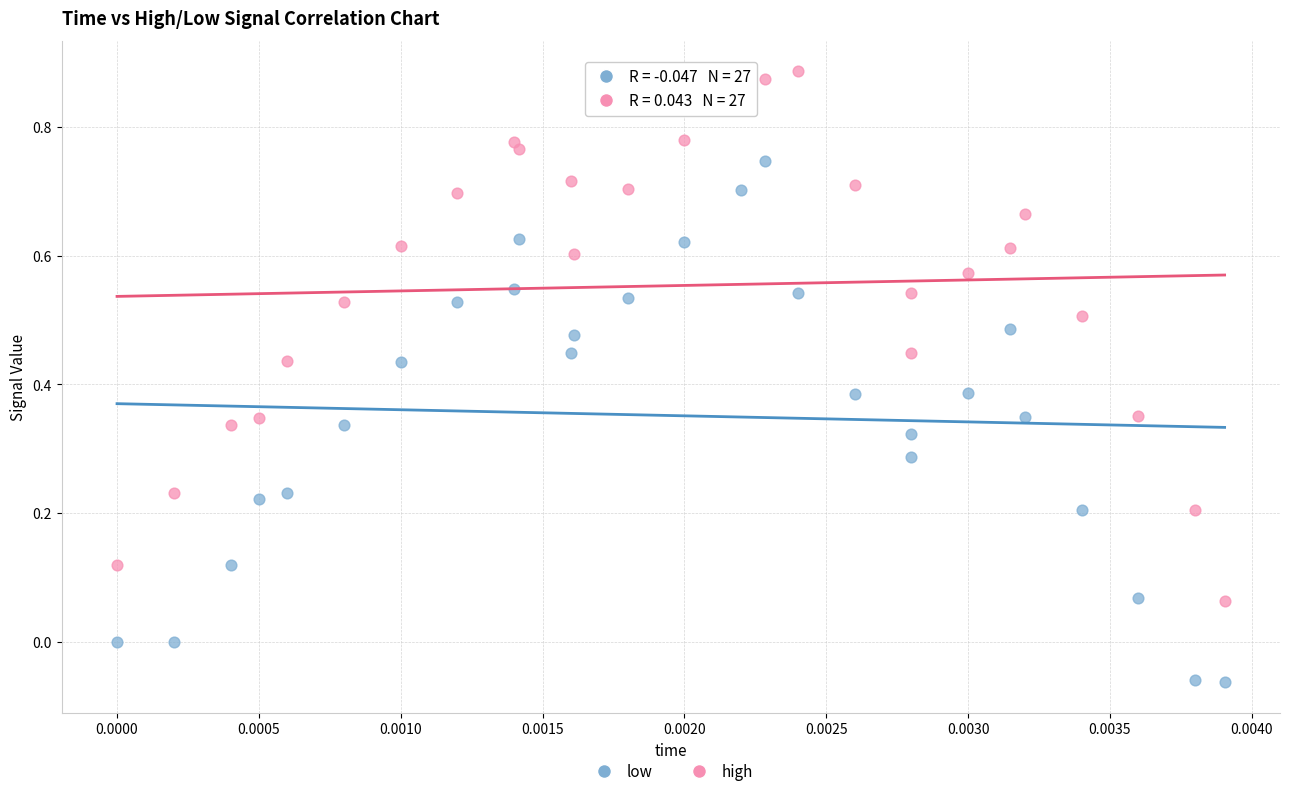

What are all the series names shown in the legend?

low, high